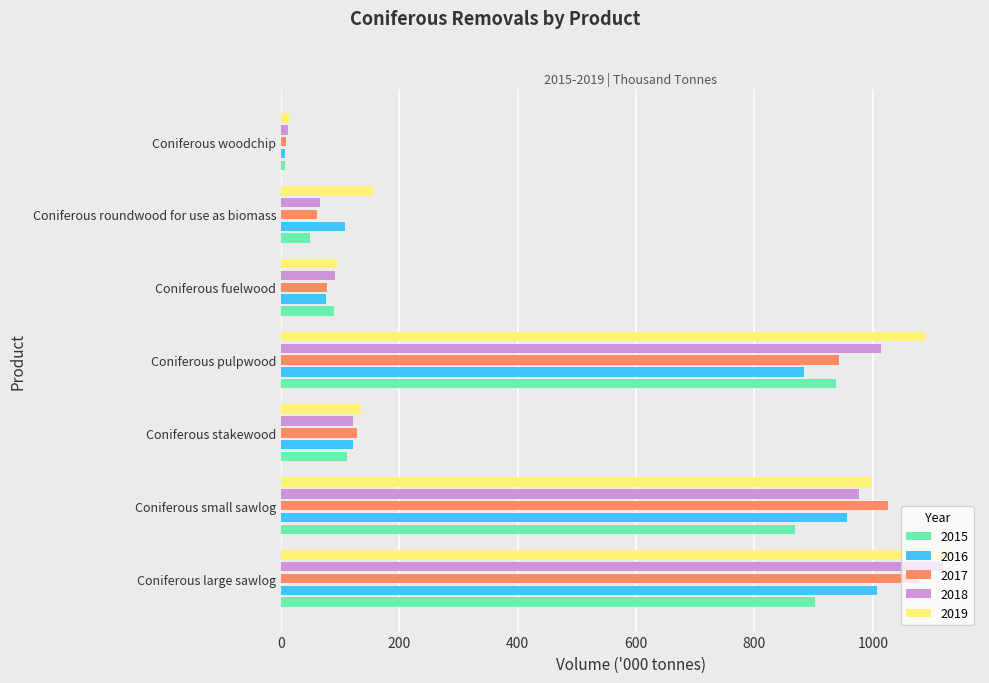

Which category has the highest value across all series?

Coniferous large sawlog